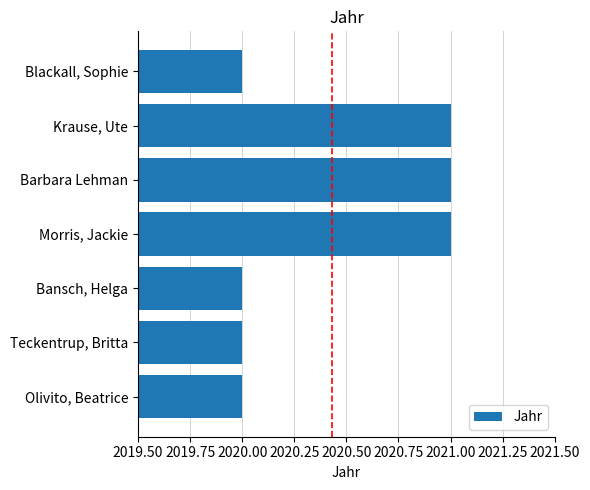

Reading bottom to top, extract all data points from this chart.

Olivito, Beatrice=2020	Teckentrup, Britta=2020	Bansch, Helga=2020	Morris, Jackie=2021	Barbara Lehman=2021	Krause, Ute=2021	Blackall, Sophie=2020